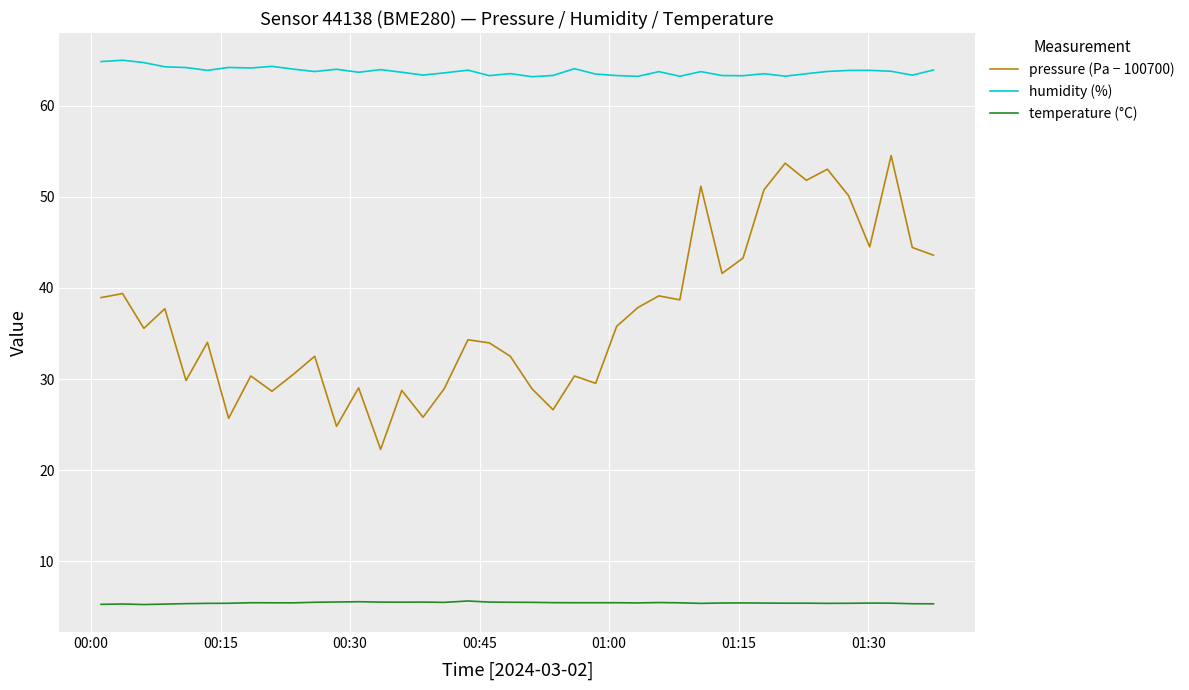

What is the minimum value for pressure (Pa − 100700)?

22.3